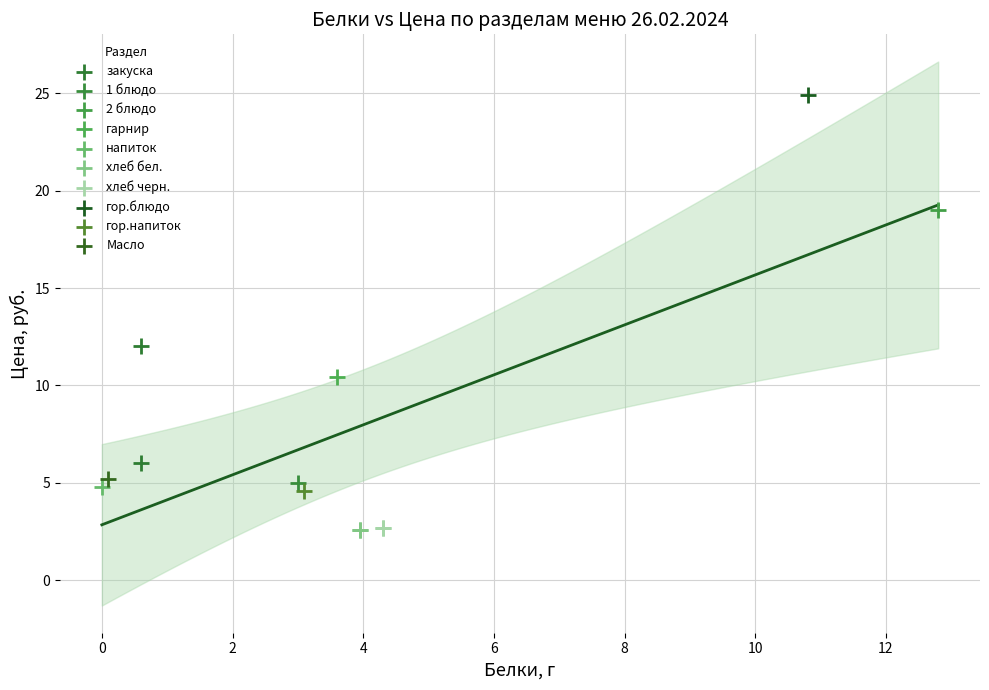

What are all the series names shown in the legend?

закуска, 1 блюдо, 2 блюдо, гарнир, напиток, хлеб бел., хлеб черн., гор.блюдо, гор.напиток, Масло